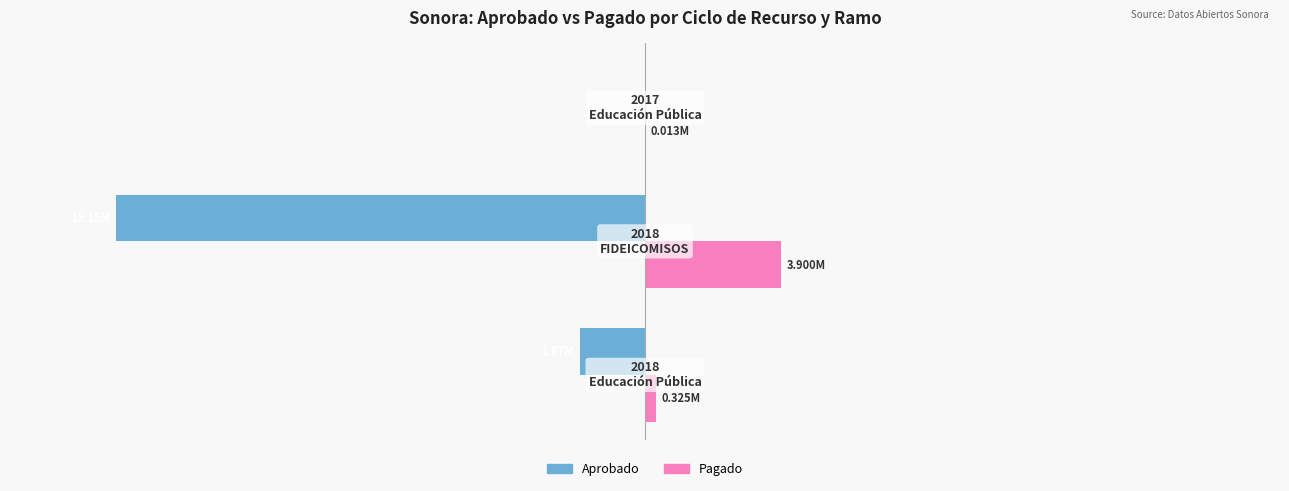

What are all the series names shown in the legend?

Aprobado, Pagado